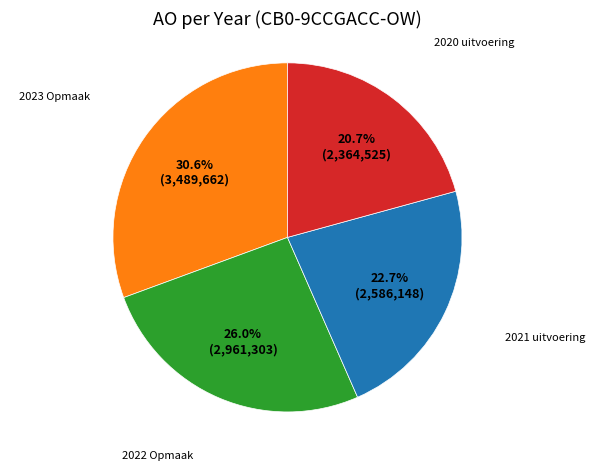

Is there any slice that represents more than half of the pie?

No